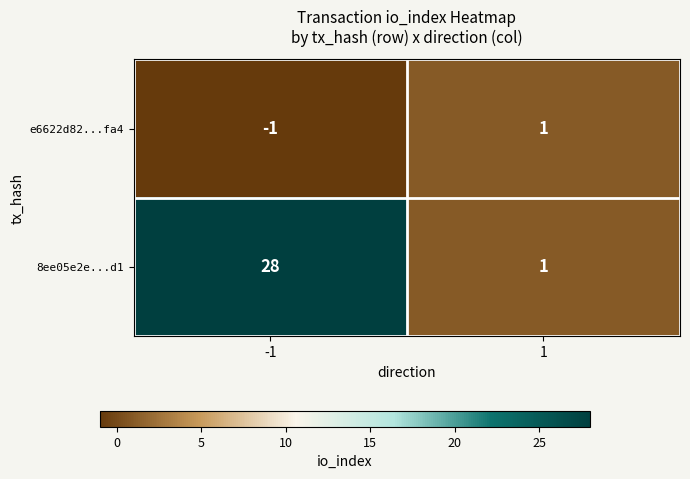

What is the greatest value displayed?

28